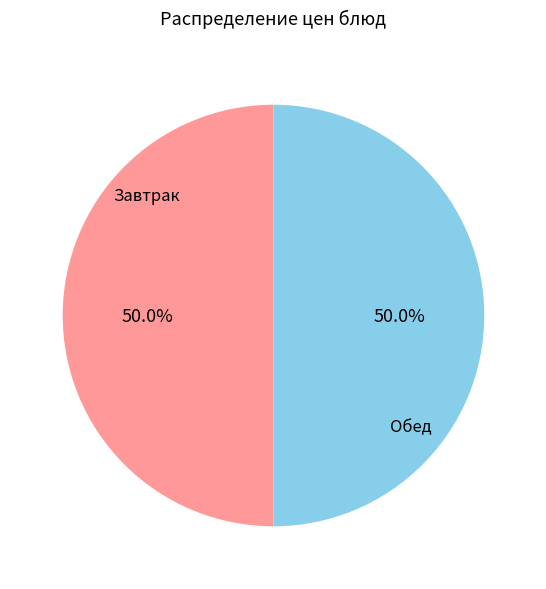

Approximately how many times larger is the value at Обед compared to Завтрак?

1.0